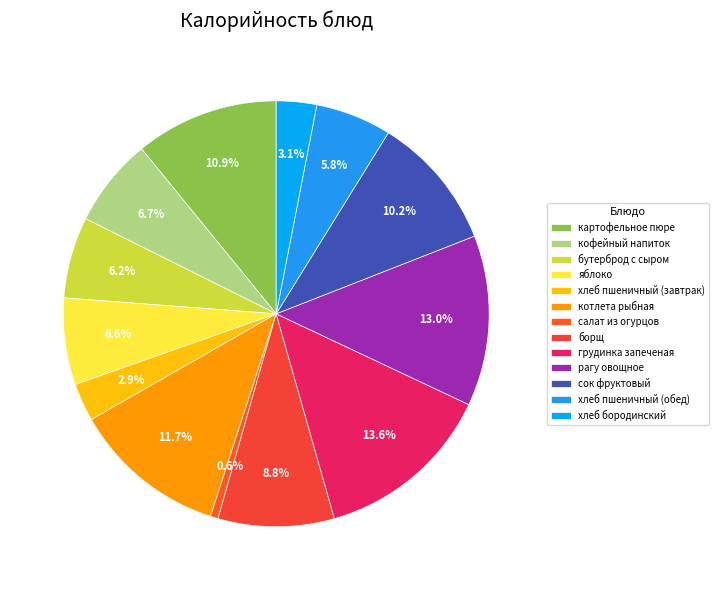

What percentage is the борщ slice, to the nearest percent?

9%